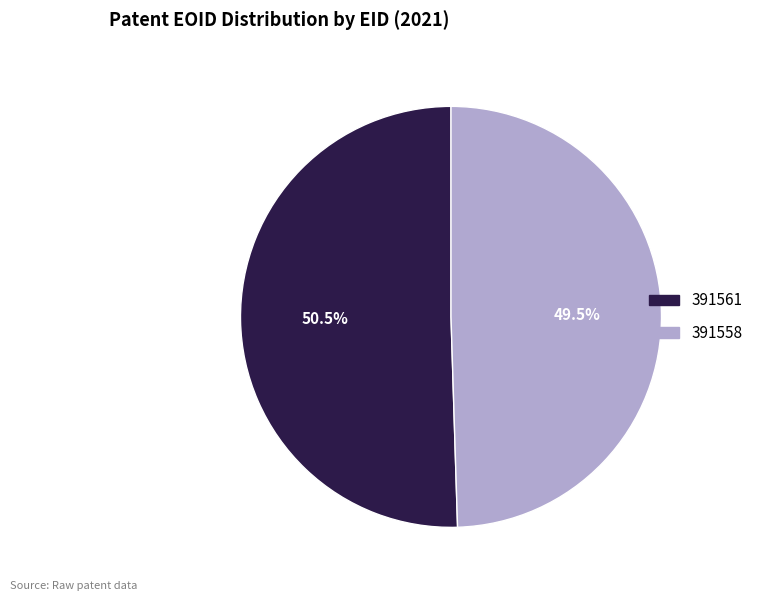

To the nearest percent, what is the difference between the largest and smallest slice percentages?

1%